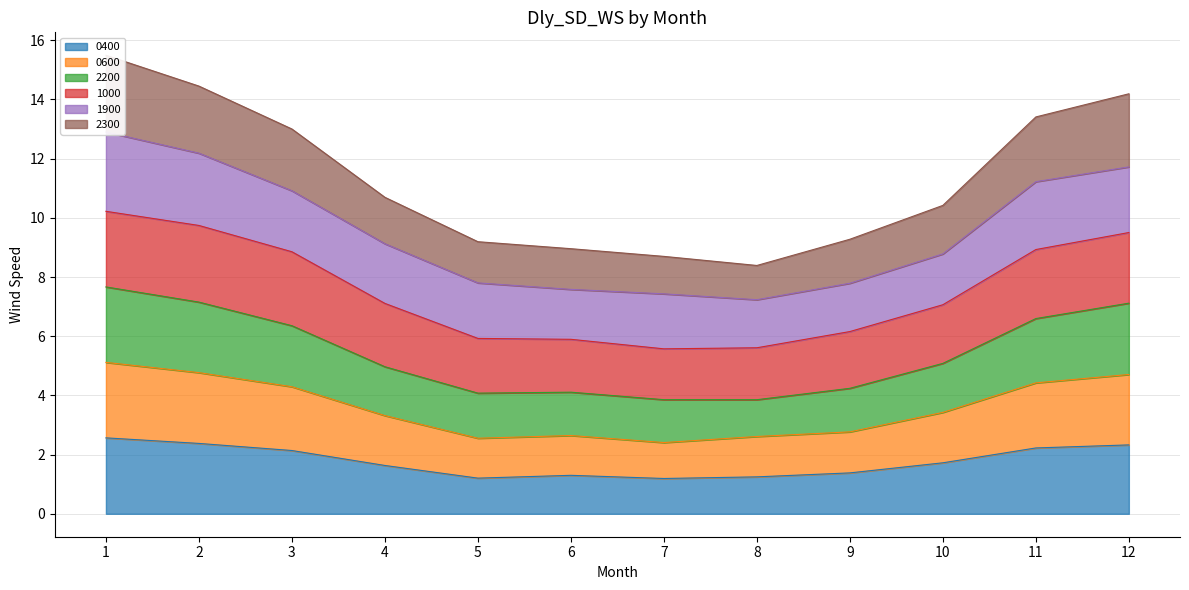

True or false: 2200 has more than 1 interior local peaks.

False